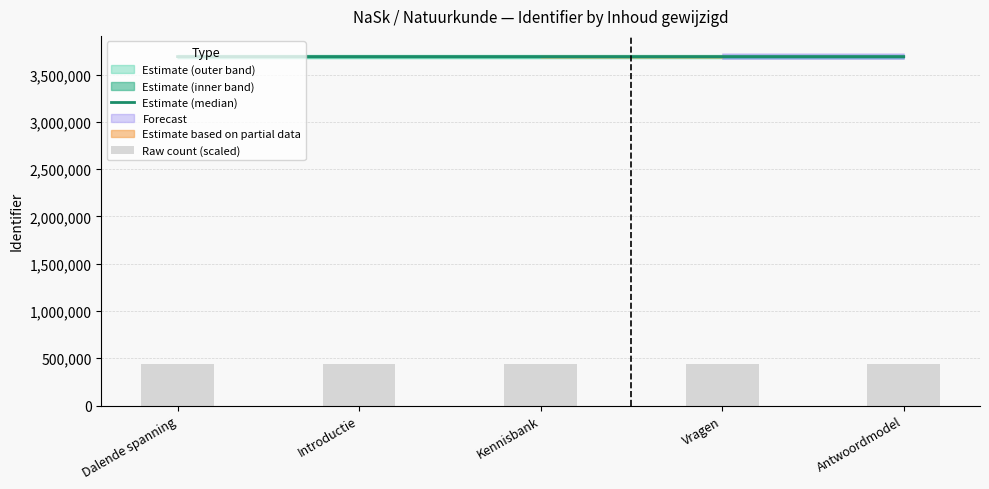

What is the sum of the Estimate (median) values at Antwoordmodel and Dalende spanning?

7382601